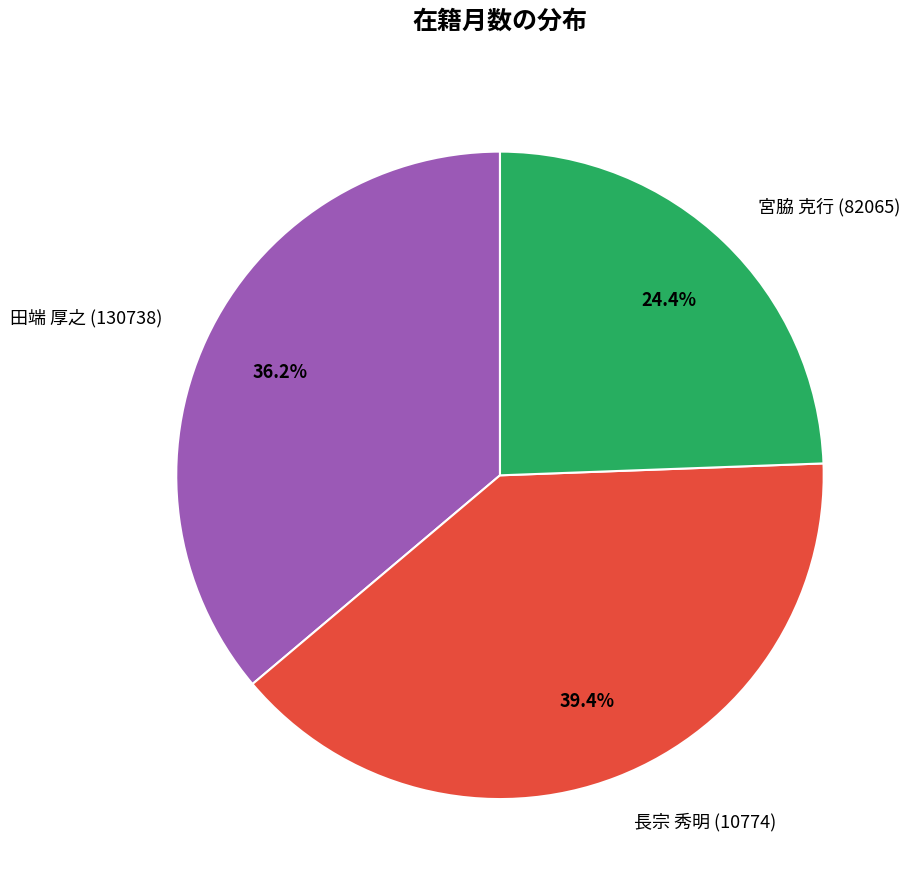

To the nearest percent, what is the average slice percentage?

33%